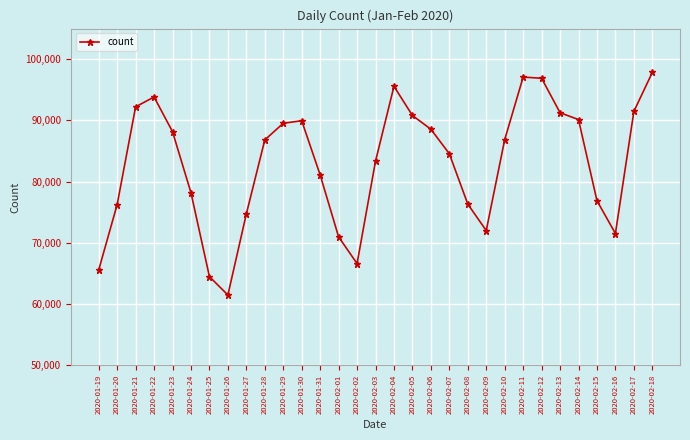

What is the label of the 11th point from the right?

2020-02-08